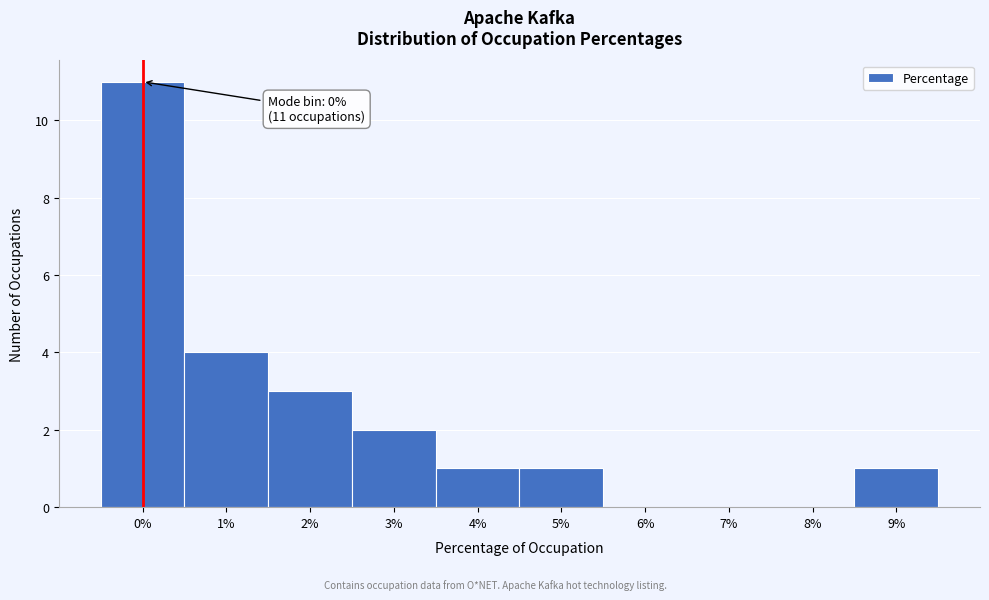

Which range on the x-axis has the tallest bar?

-0.5 to 0.5